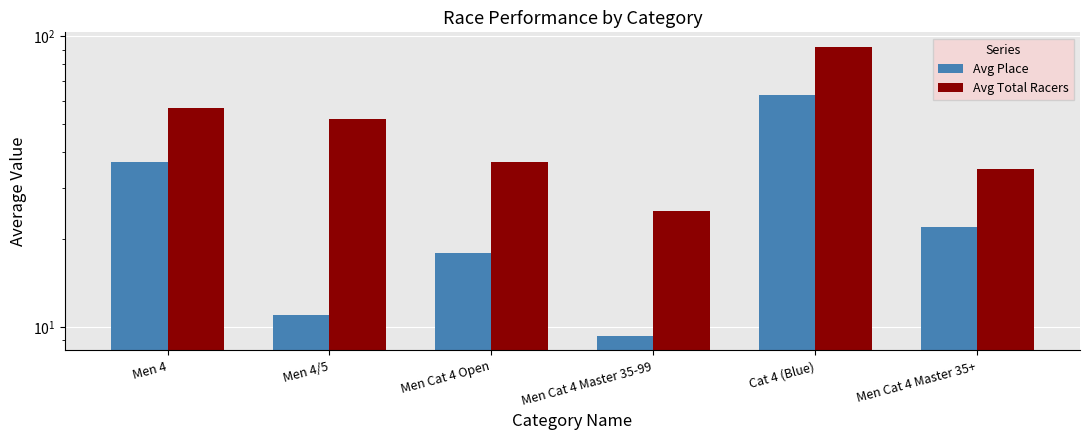

How many values in the Avg Total Racers series are below 52?

3